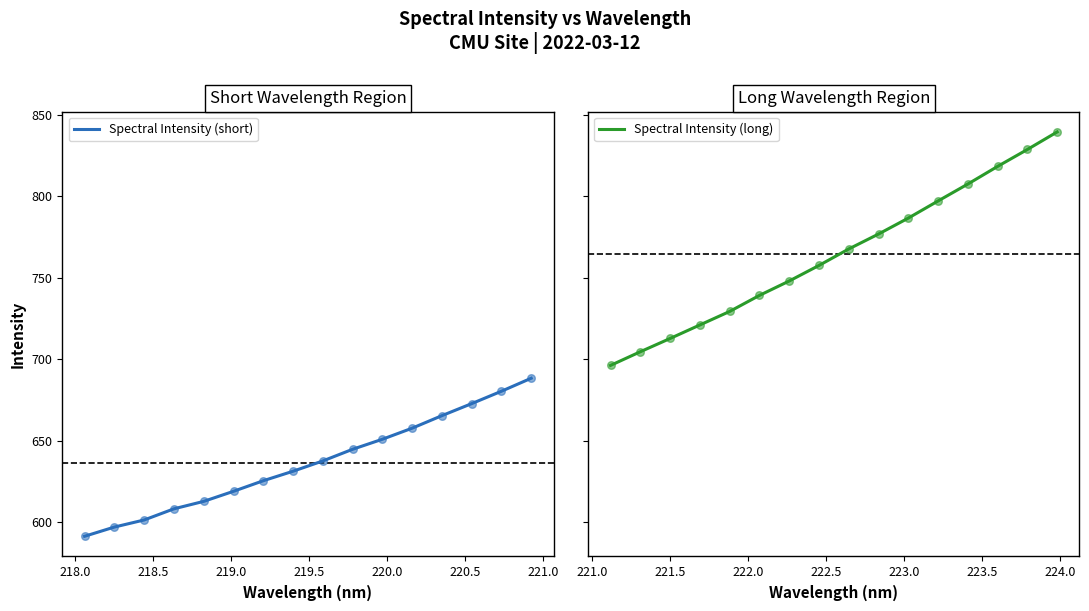

Which series contains the lowest Y value?

Spectral Intensity (short)